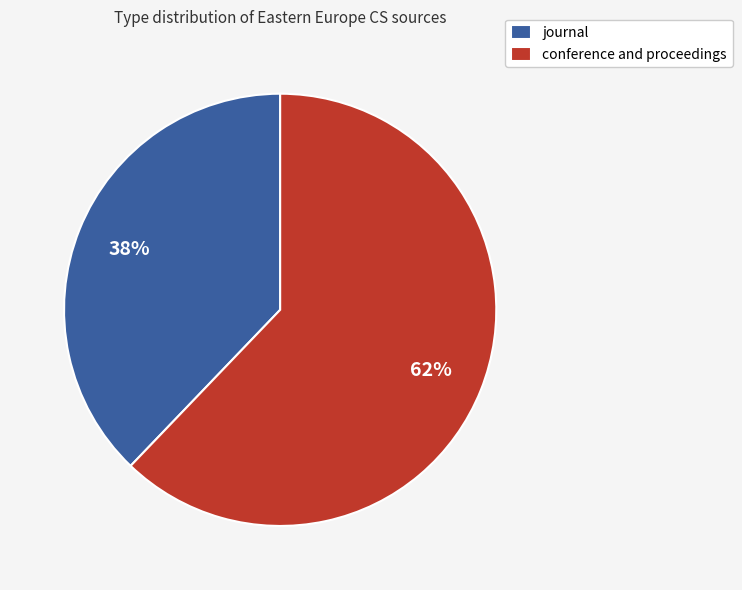

Which category has the smallest portion of the pie?

journal